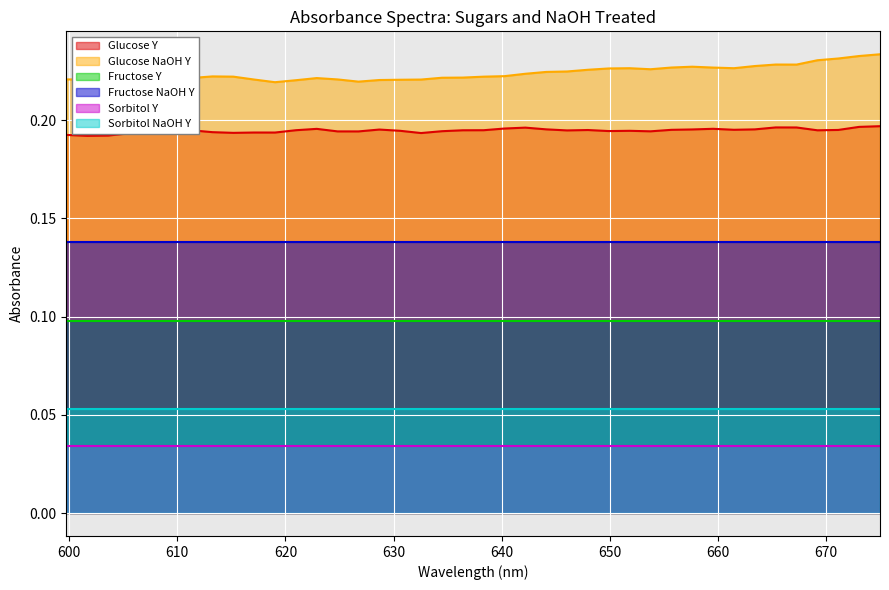

Rank the series at 39 from highest to lowest value.

Glucose NaOH Y, Glucose Y, Fructose NaOH Y, Fructose Y, Sorbitol NaOH Y, Sorbitol Y